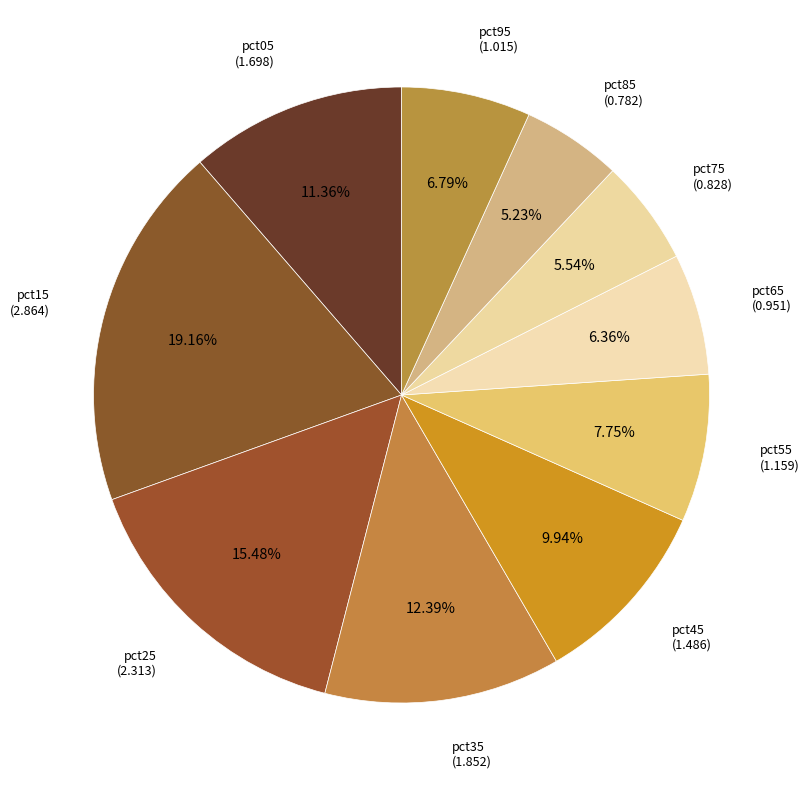

Count the number of slices in the pie.

10